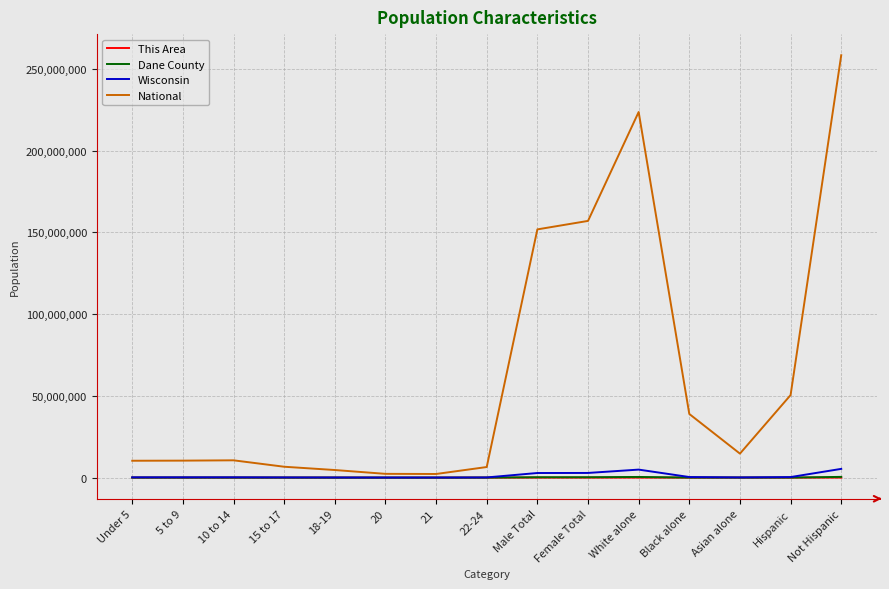

Which series has the largest range (max minus min)?

National